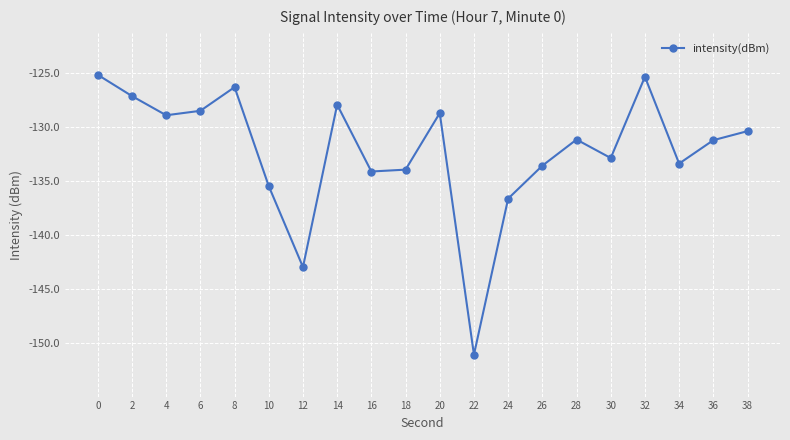

What is the greatest value displayed?

-125.1